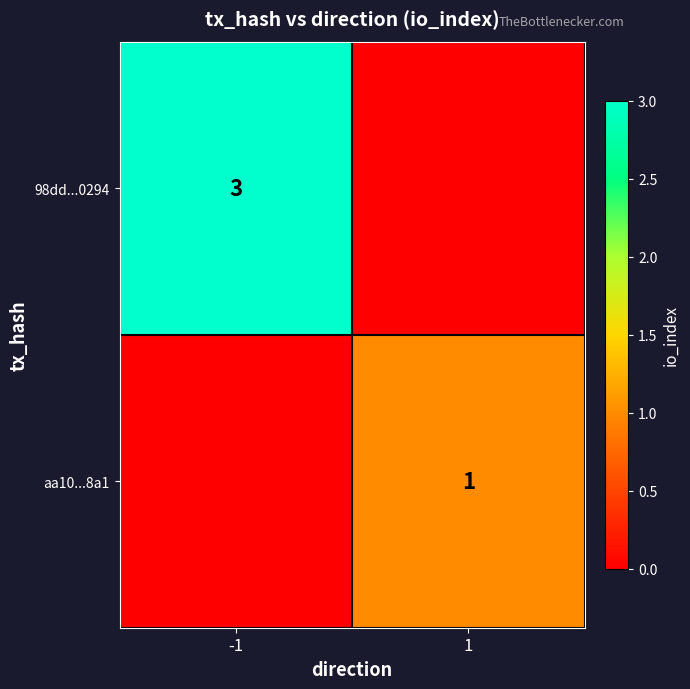

The value of aa10...8a1 at 1 is 1. True or false?

True